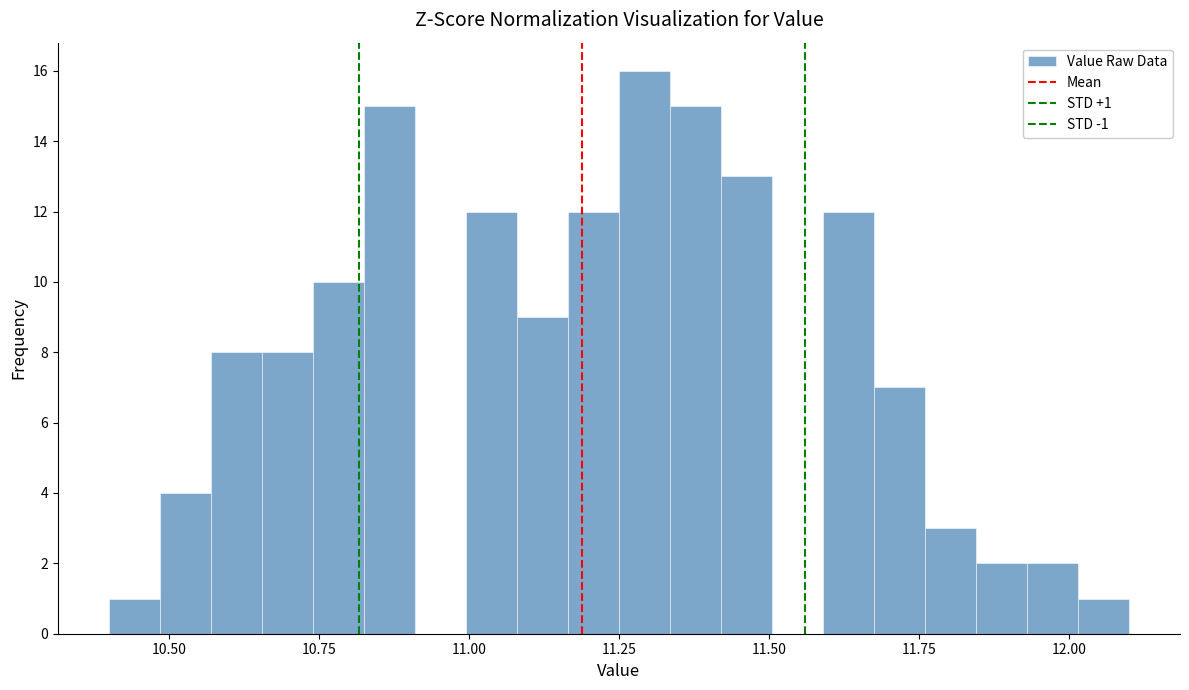

Around what value on the x-axis is the tallest bar? Give the approximate position of its centre, as read against the axis.

11.30